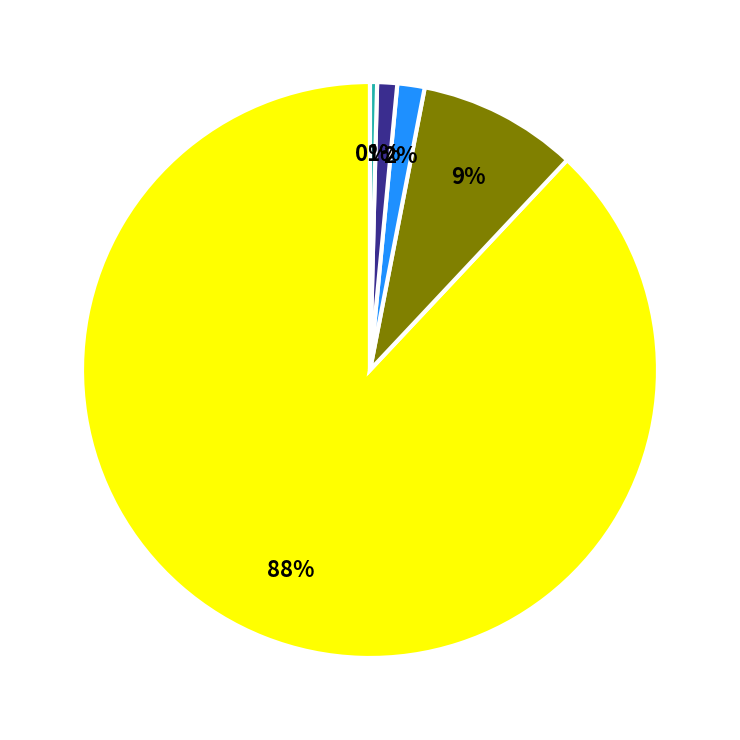

Is there a majority slice in this chart?

Yes